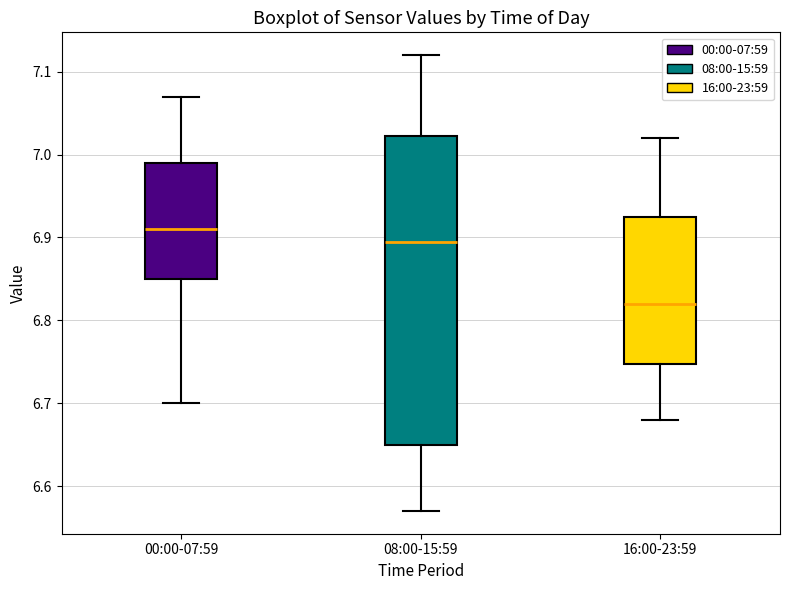

Reading left to right, read every box against the y-axis: the position of its median line, the range the box covers, and the ends of its whiskers. The values are not printed on the chart, so give them approximately, as read against the axis.

00:00-07:59: median 6.91, box 6.85 to 6.99, whiskers 6.70 to 7.07
08:00-15:59: median 6.90, box 6.65 to 7.02, whiskers 6.57 to 7.12
16:00-23:59: median 6.82, box 6.75 to 6.93, whiskers 6.68 to 7.02